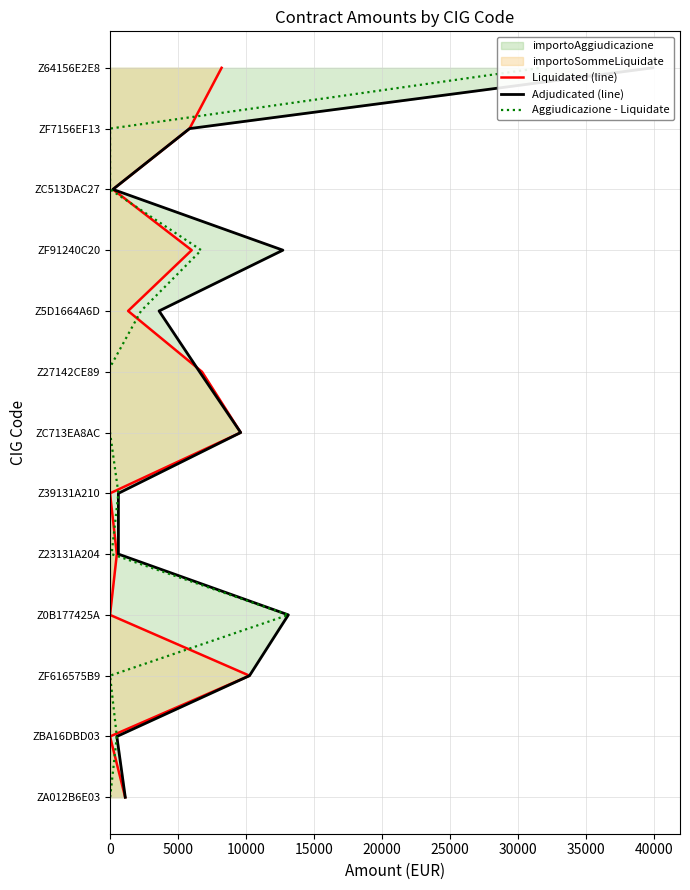

How many positive values does the Adjudicated (line) series have?

12